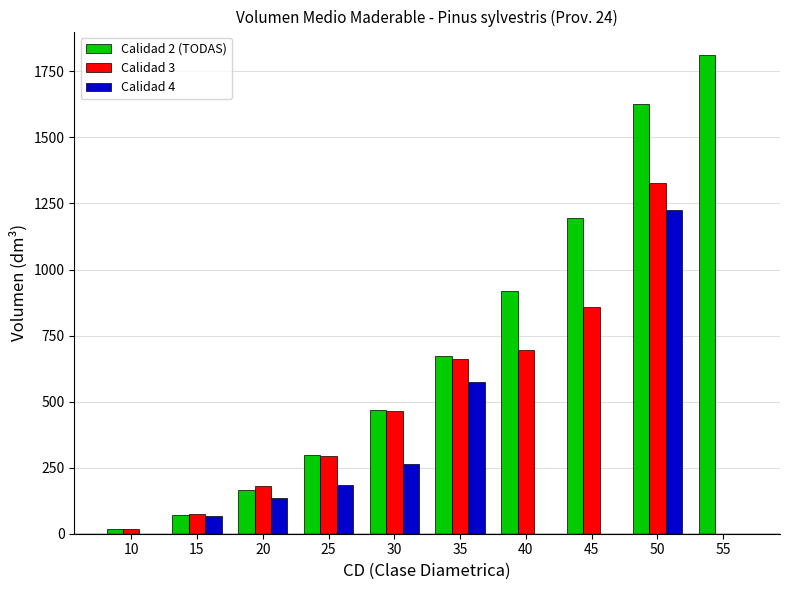

How many values in Calidad 3 are above zero?

9